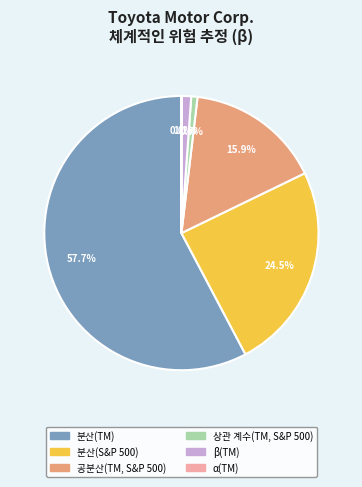

What percentage is the 상관 계수(TM, S&P 500) slice, to the nearest percent?

1%